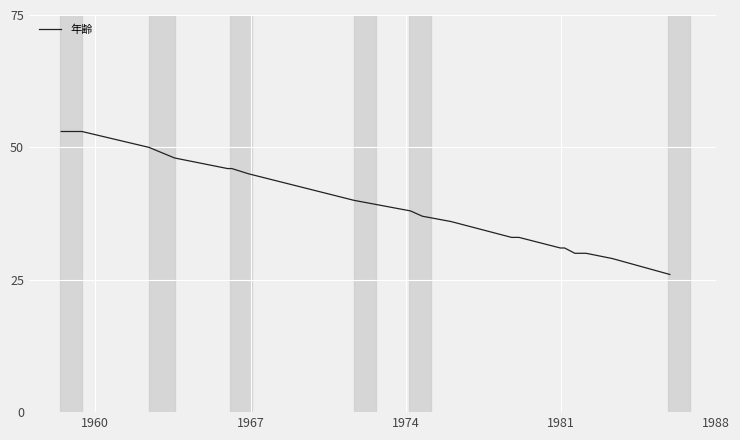

What is the difference between the maximum and minimum values?

27